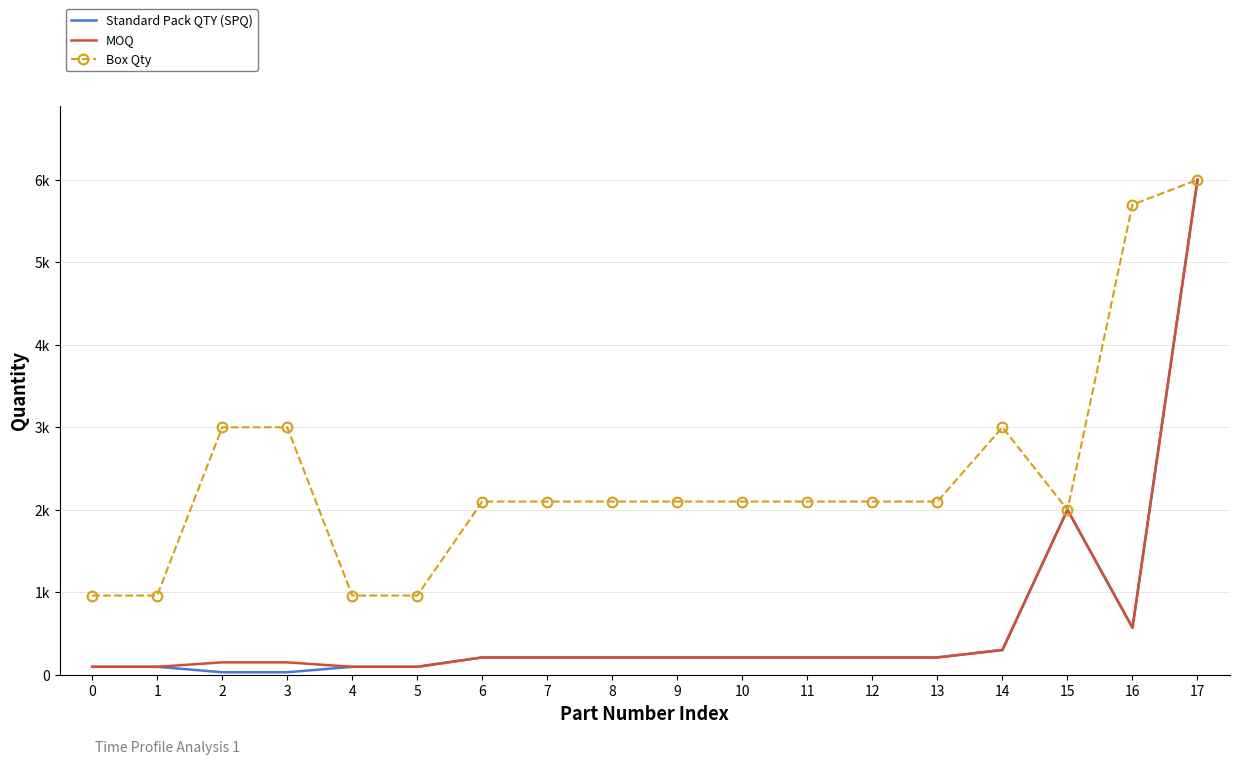

What is the value of the Box Qty point at the 6th from the left?

960